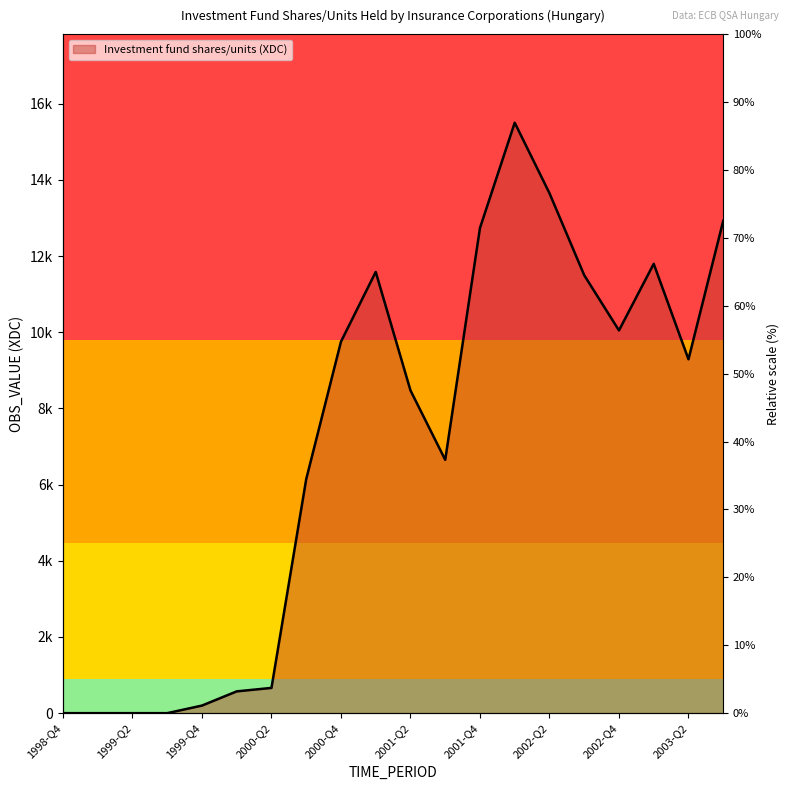

What is the difference between the maximum and second lowest values?

15504